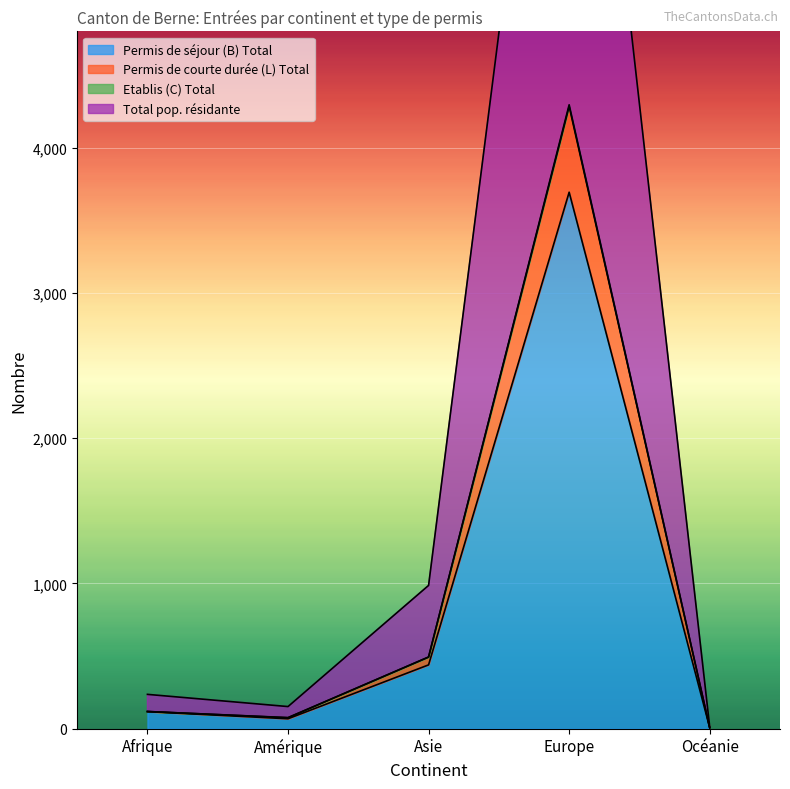

How many interior local valleys does the Etablis (C) Total series have?

1